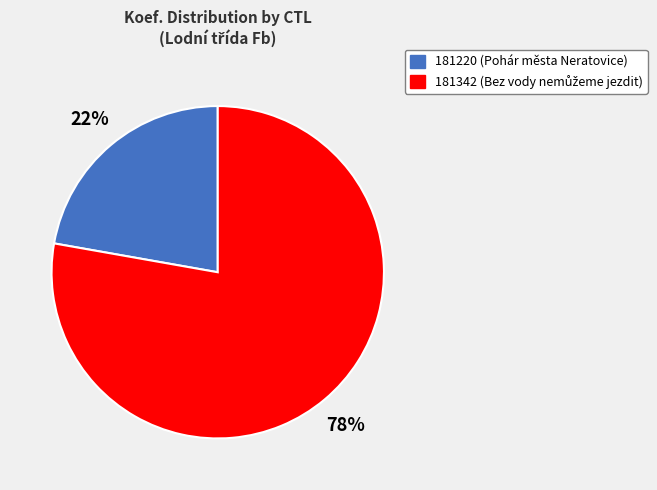

To the nearest percent, what portion does 181220 represent?

22%